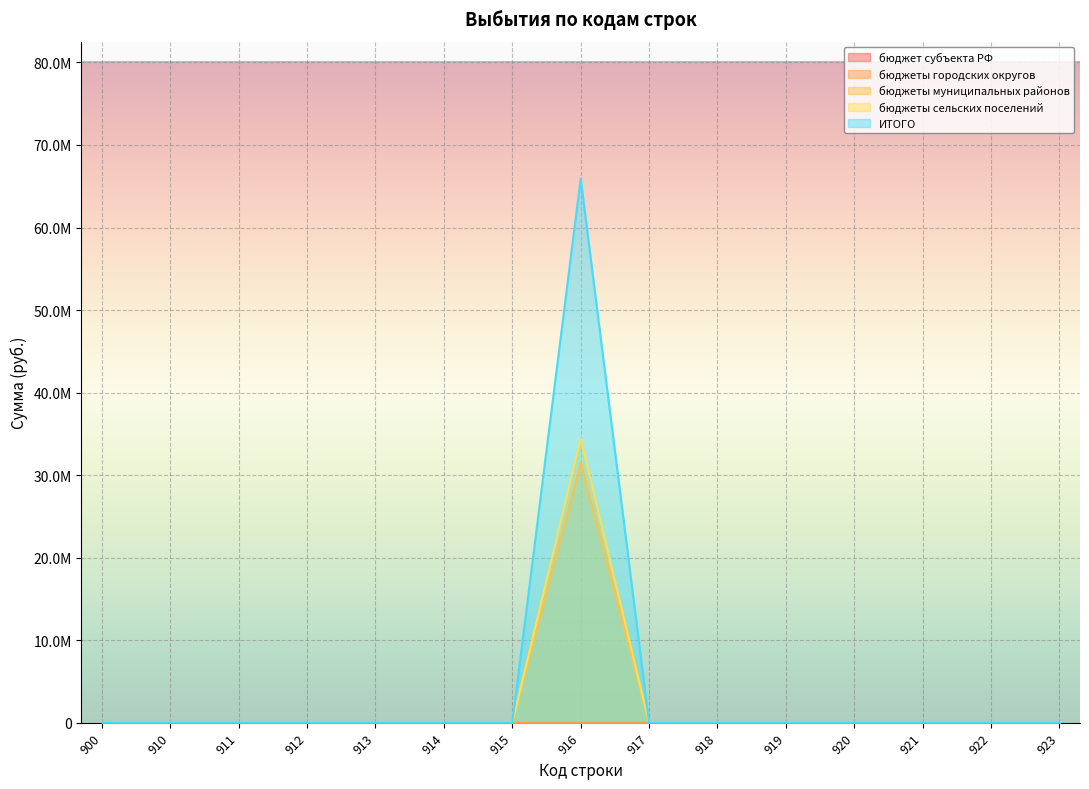

How many positive values does the ИТОГО series have?

1